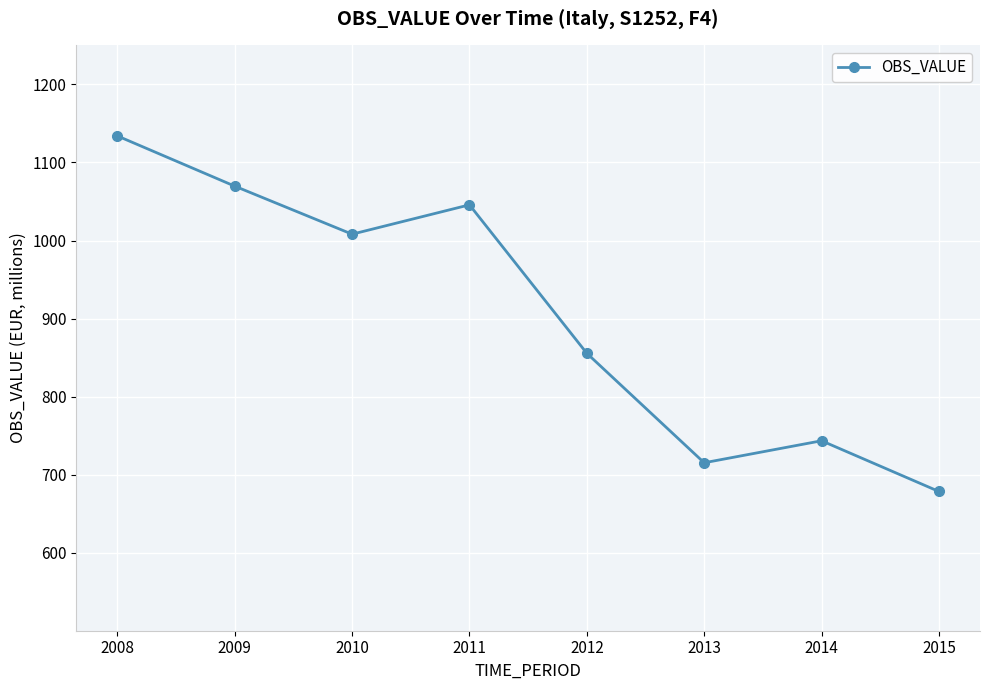

List the labels in order of value, smallest first.

2015, 2013, 2014, 2012, 2010, 2011, 2009, 2008